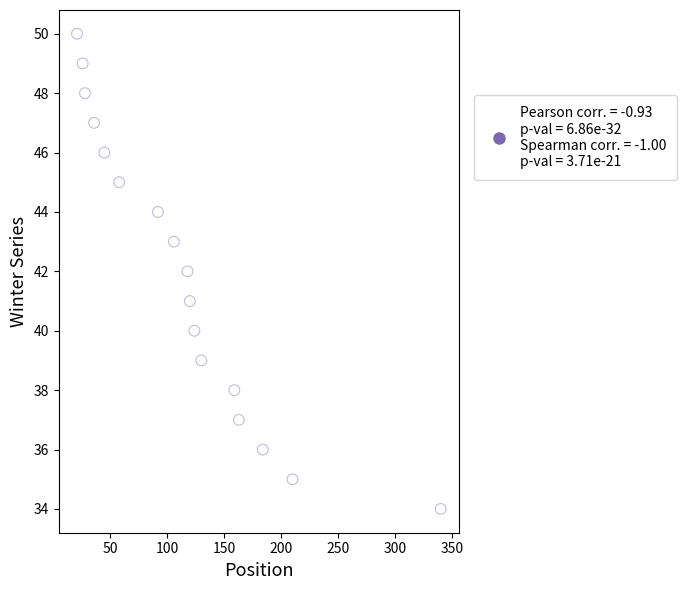

What is the range of Y values (max minus min)?

16